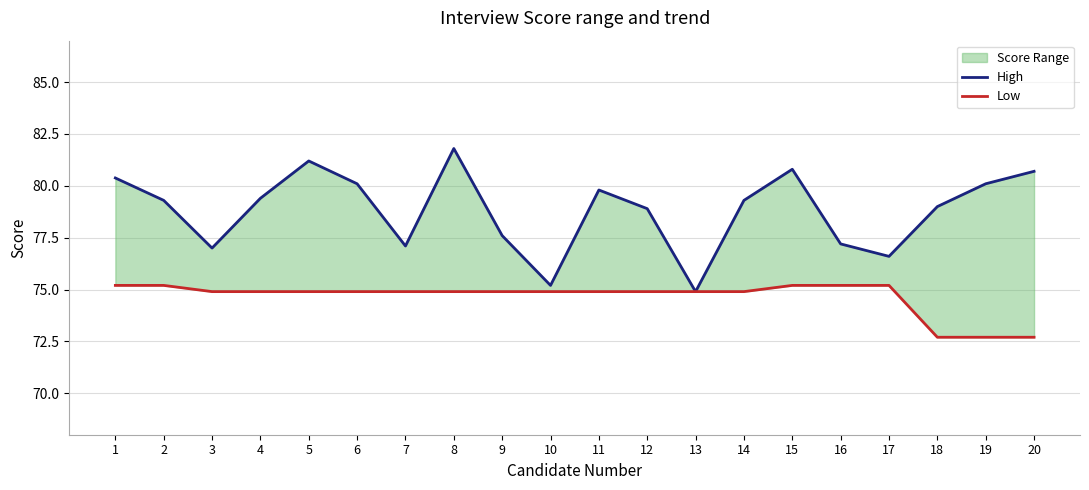

True or false: Low and High cross at least once.

False